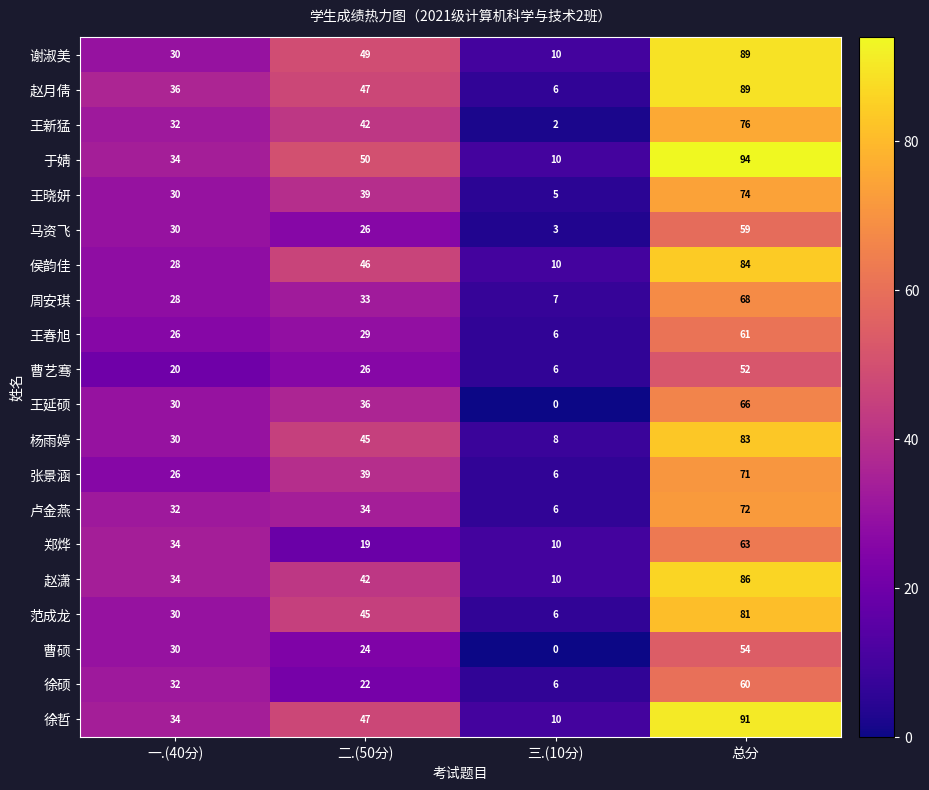

Count the 张景涵 values in the range 26 to 71.

3